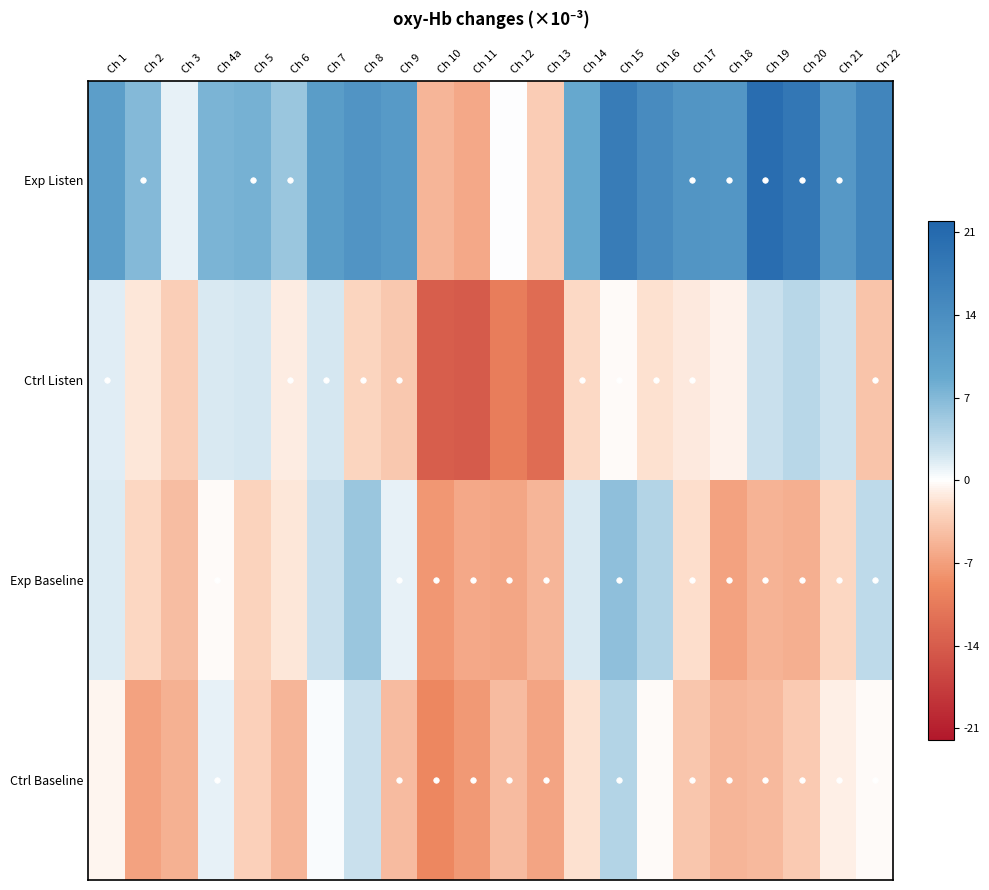

Which series has the largest total across all categories?

Exp Listen